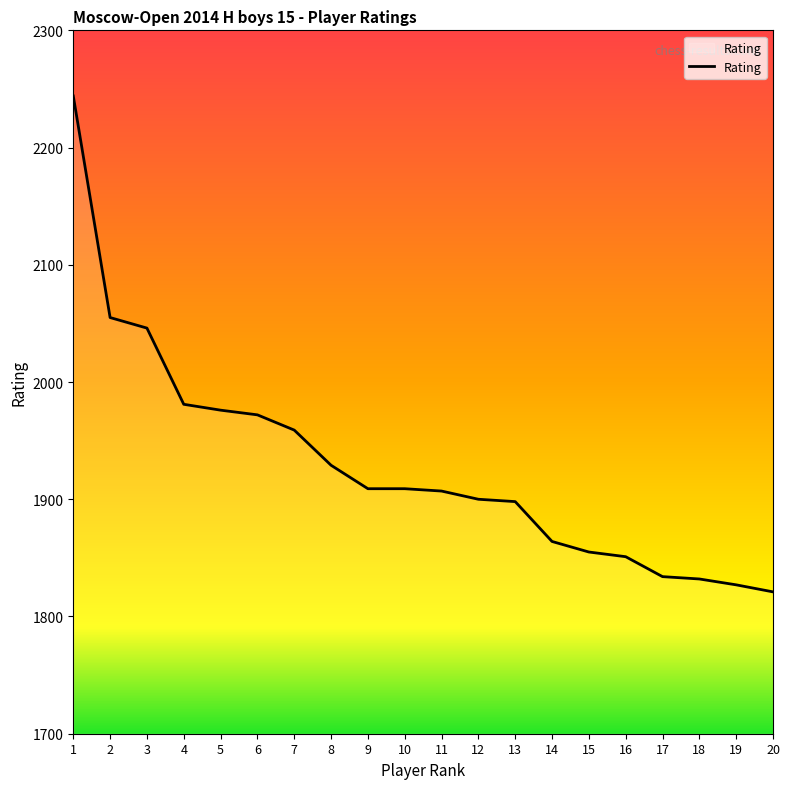

The chart shows a value of 1834 at 17. True or false?

True